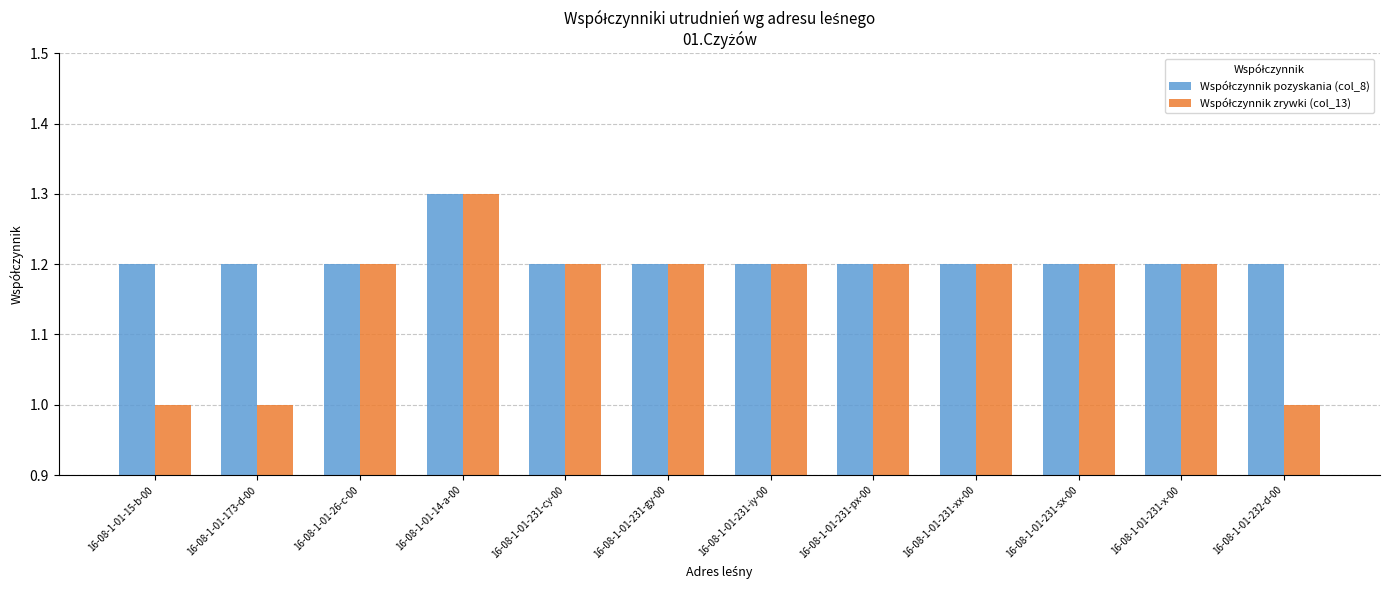

What position from the left is 16-08-1-01-14-a-00?

4